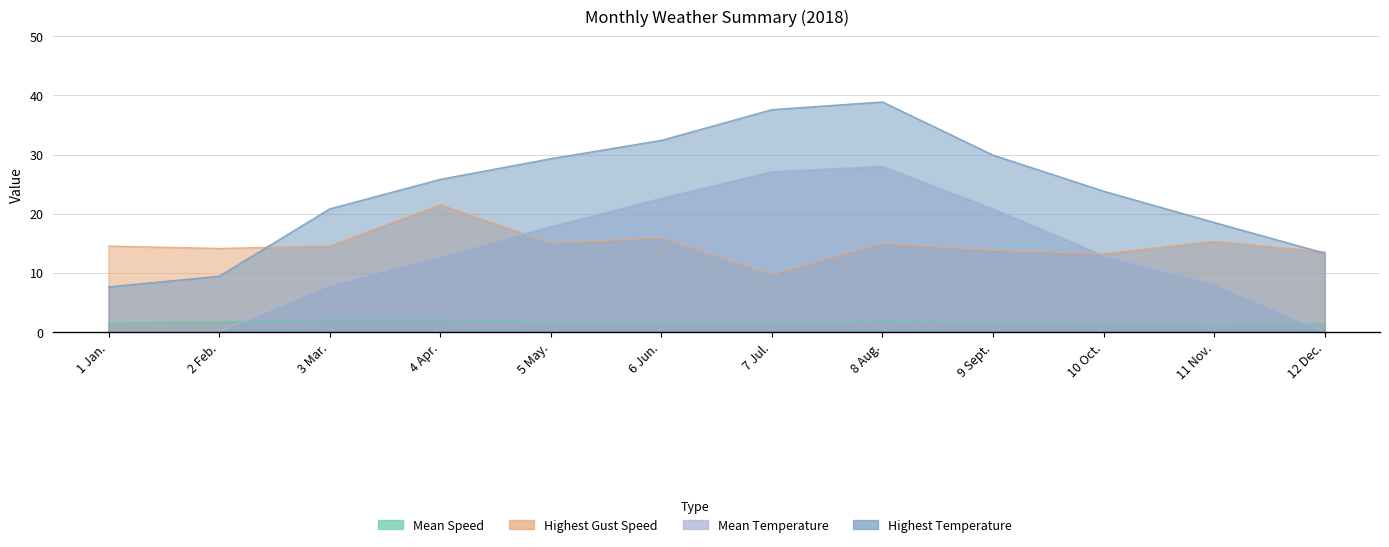

True or false: Mean Temperature and Highest Gust Speed cross at least once.

True